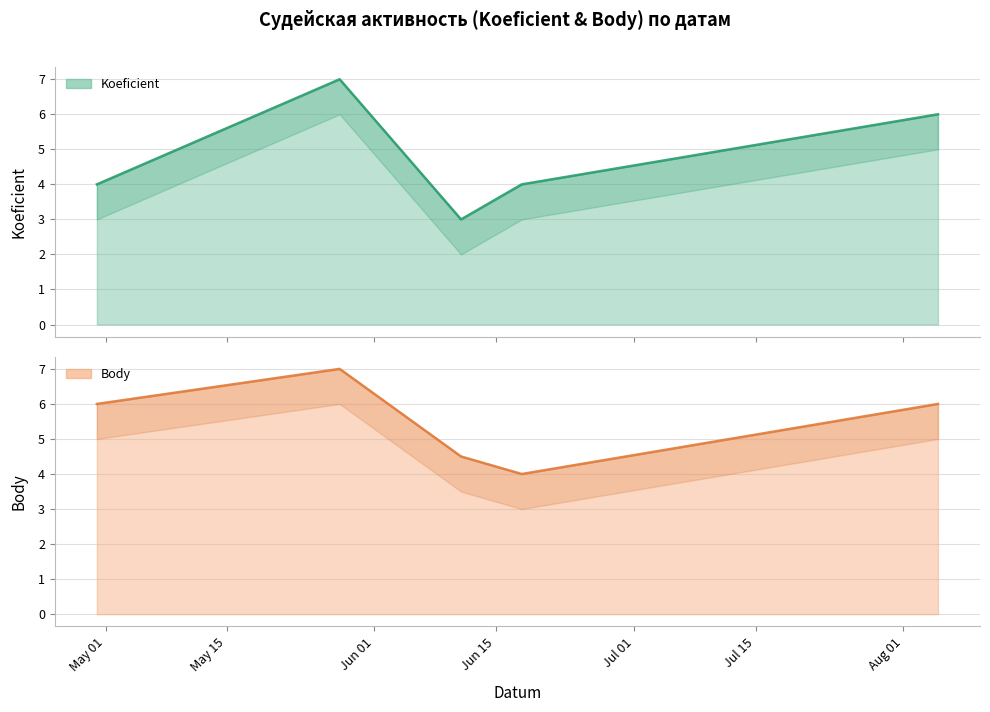

How many interior local peaks does the Koeficient series have?

1